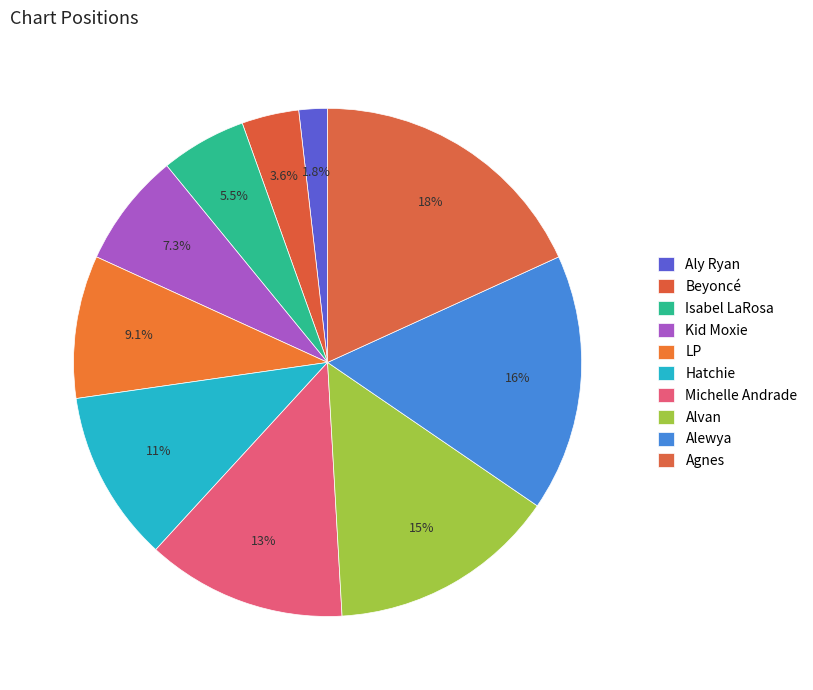

Which category has the biggest portion of the pie?

Agnes